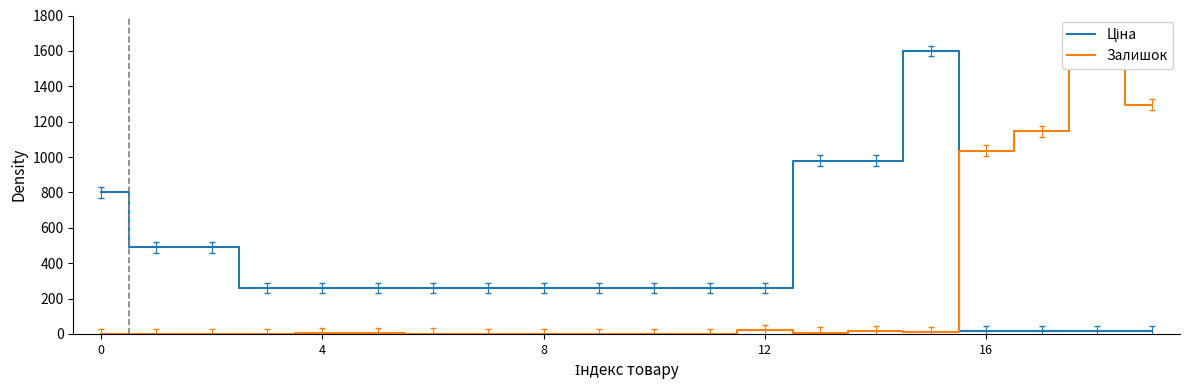

What is the sum of all Залишок values?

5143.7